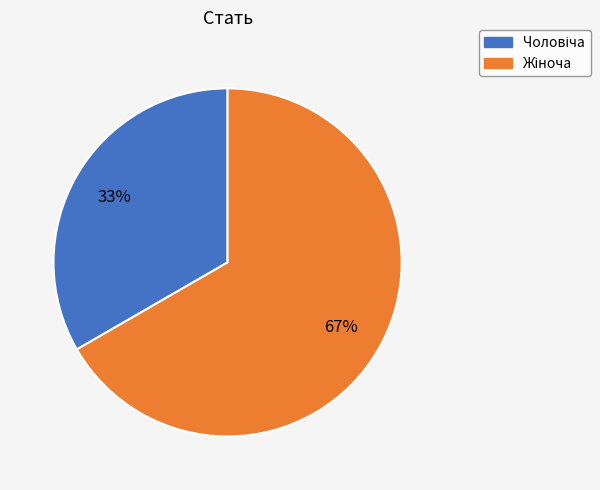

How many segments does this pie chart have?

2